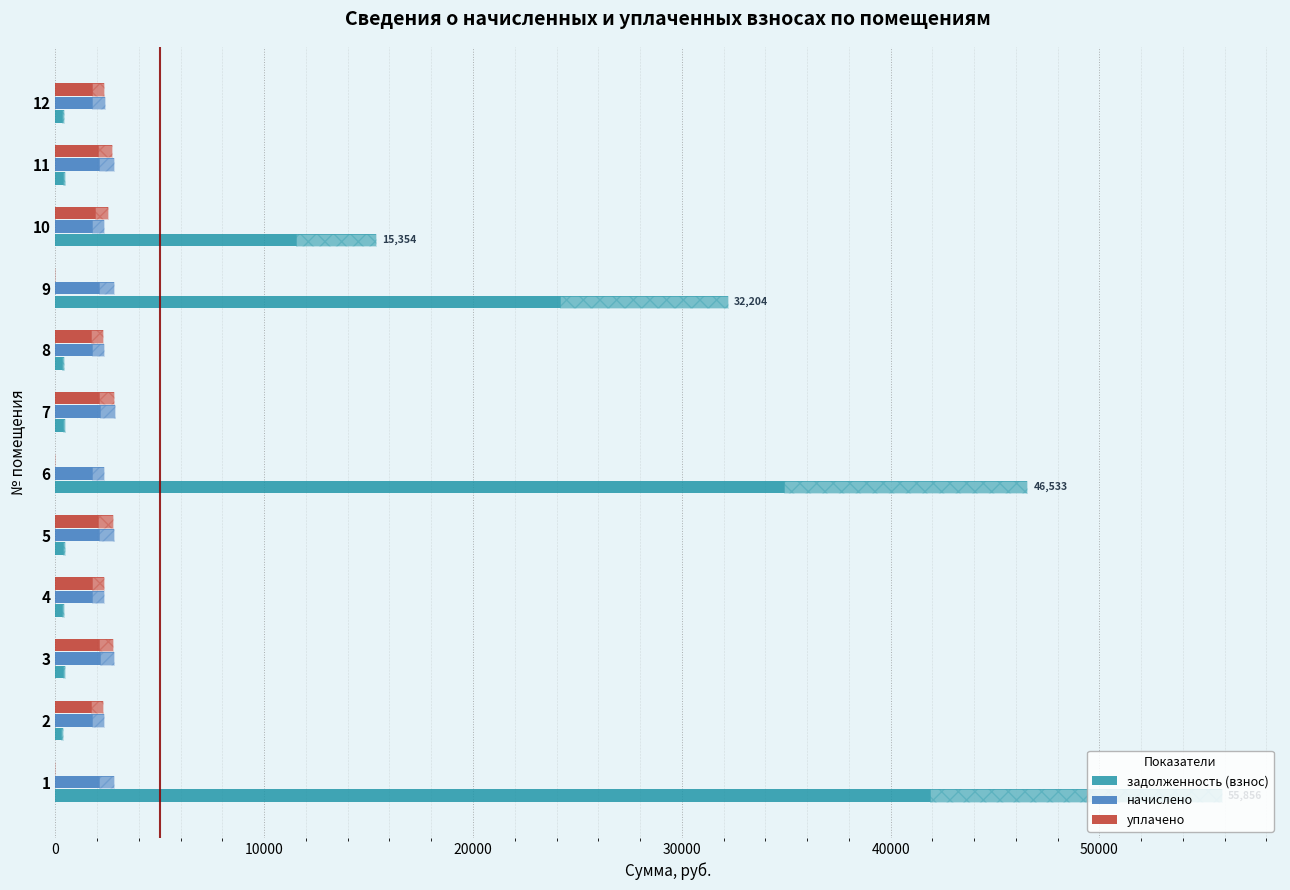

Reading left to right, extract all data points from this chart.

задолженность (взнос): 55855.6	385.8	469.9	389.3	467.8	46532.8	473.3	390.0	32204.2	15353.5	464.4	392.0
начислено: 2798.7	2315.0	2819.4	2335.7	2807.0	2331.6	2840.0	2339.8	2786.3	2319.2	2786.3	2352.2
уплачено: 0.0	2269.2	2763.7	2335.7	2747.4	0.0	2783.7	2293.4	0.0	2500.0	2732.5	2305.6